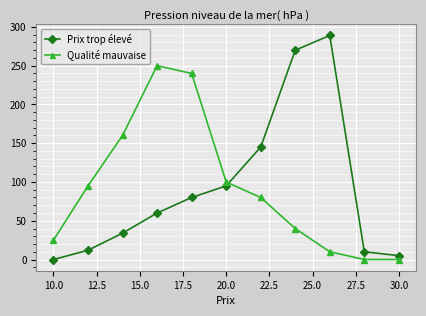

At how many categories does at least one series exceed 91?

8